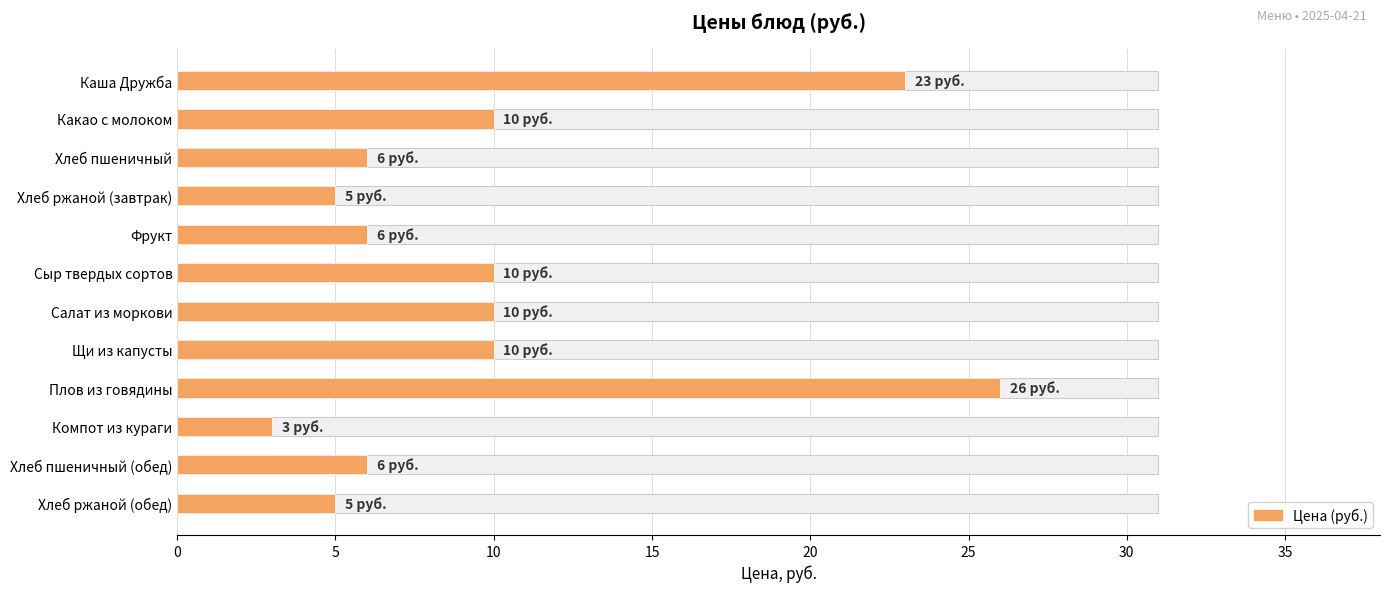

What is the greatest value displayed?

26